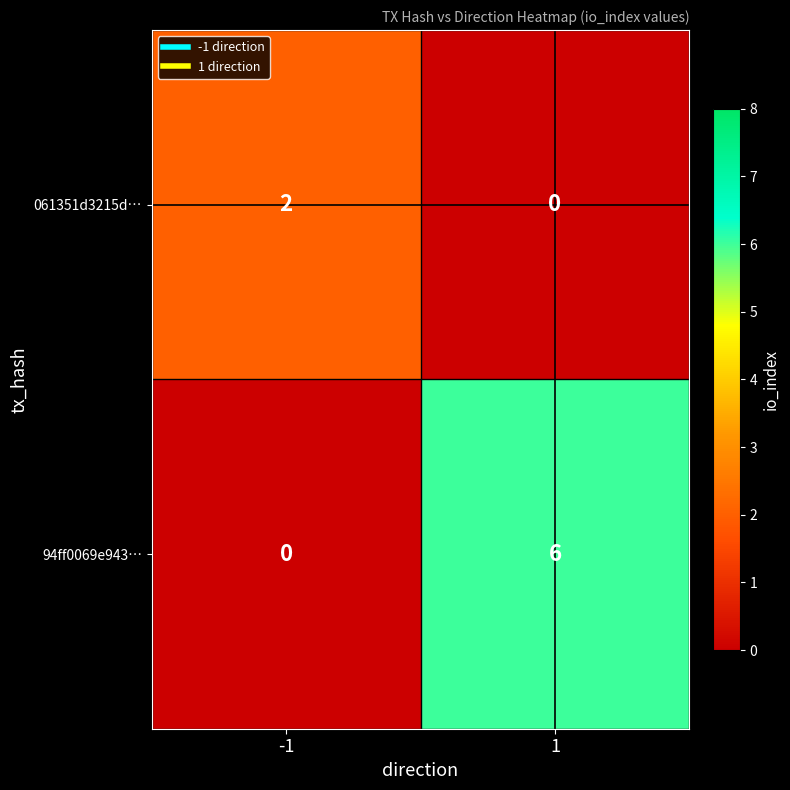

Which series has the largest total across all categories?

94ff0069e943…